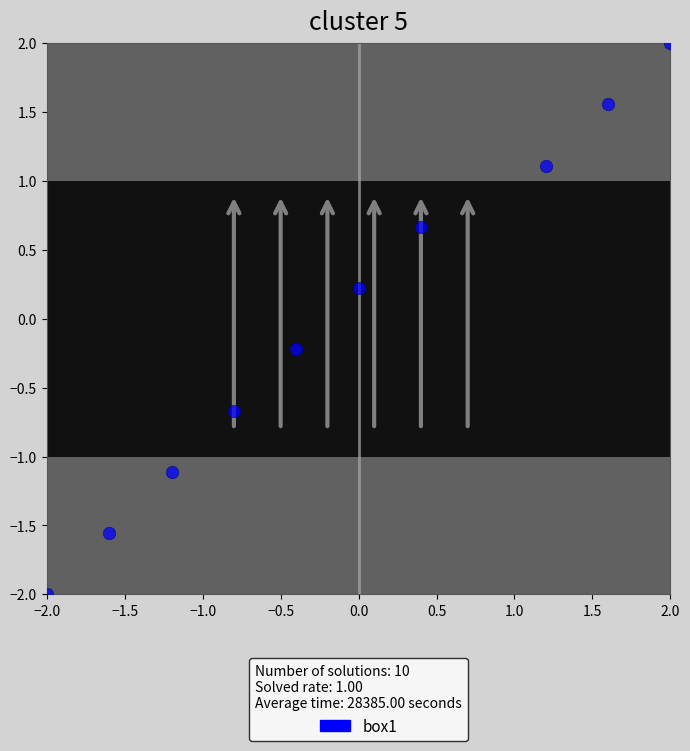

What is the range of X values (max minus min)?

4.0